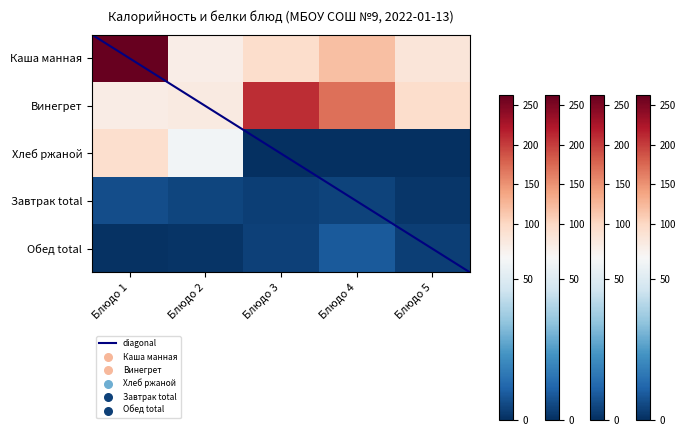

What is the difference between the highest and lowest values at Блюдо 3?

209.7